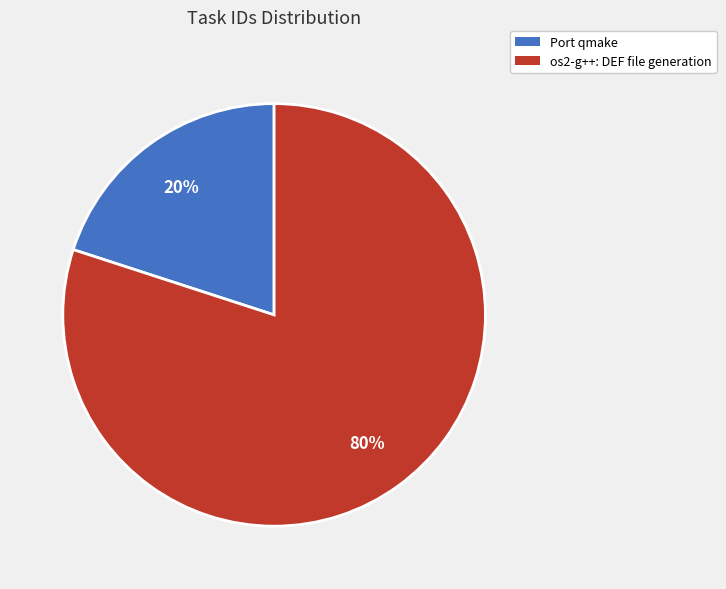

True or false: os2-g++: DEF file generation accounts for 80% of the total.

True